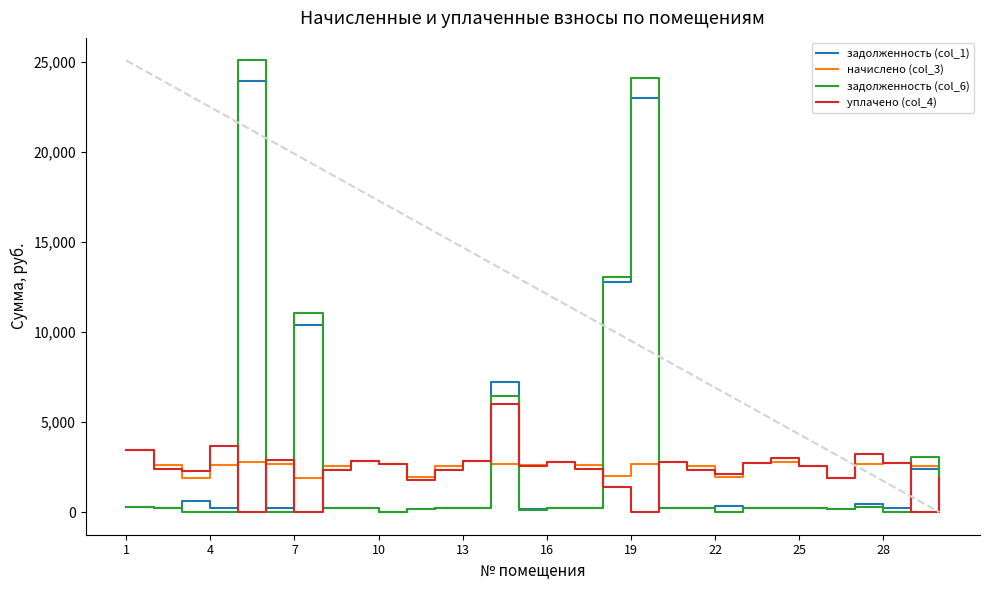

What is the maximum value shown in the chart?

25079.6